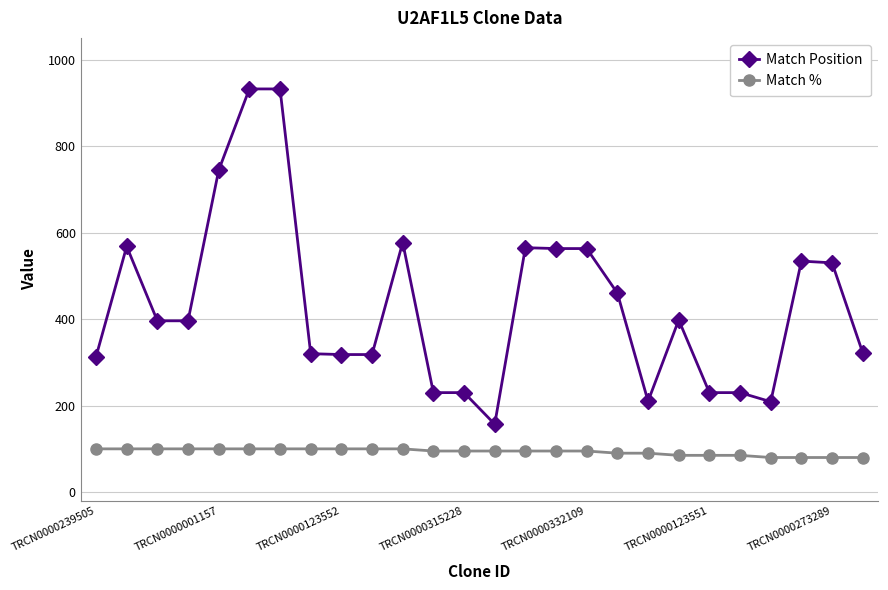

List the series in order of their peak value, highest first.

Match Position, Match %